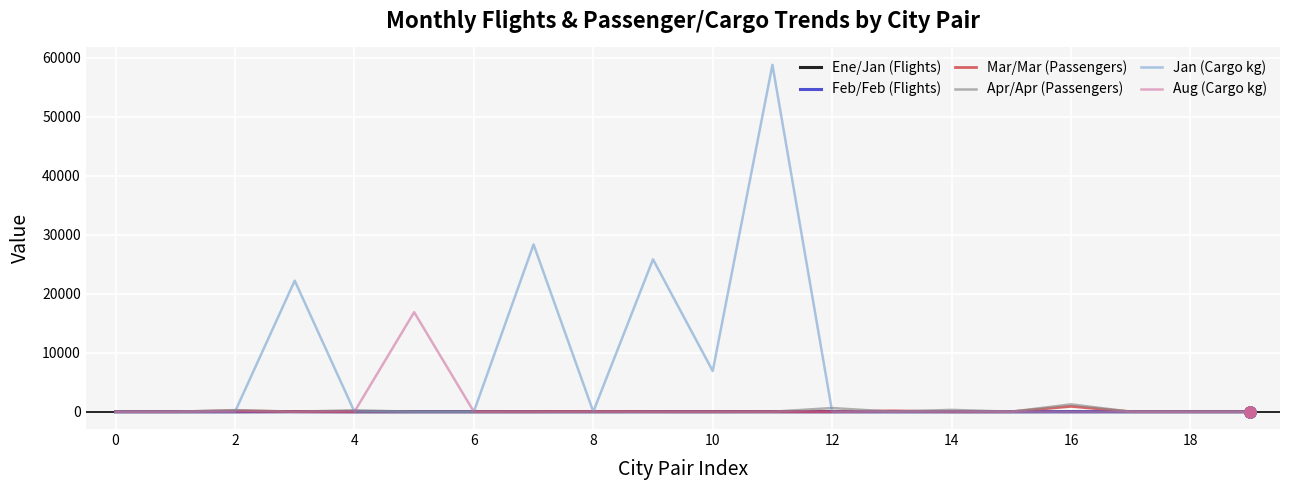

Which series has the largest total across all categories?

Jan (Cargo kg)